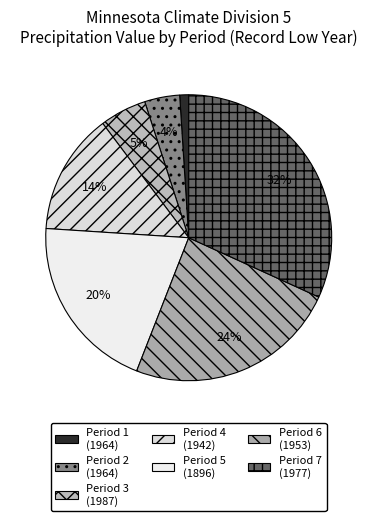

How many segments does this pie chart have?

7